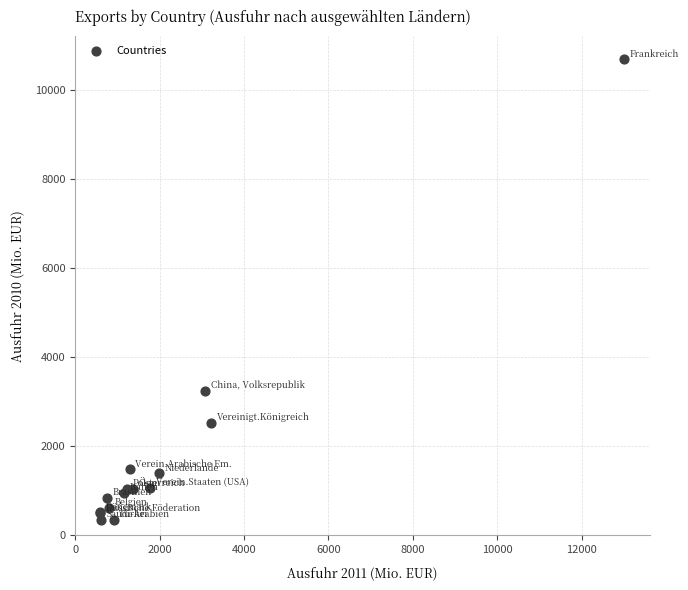

What Y value in the scatter plot is closest to 5520?

3248.7